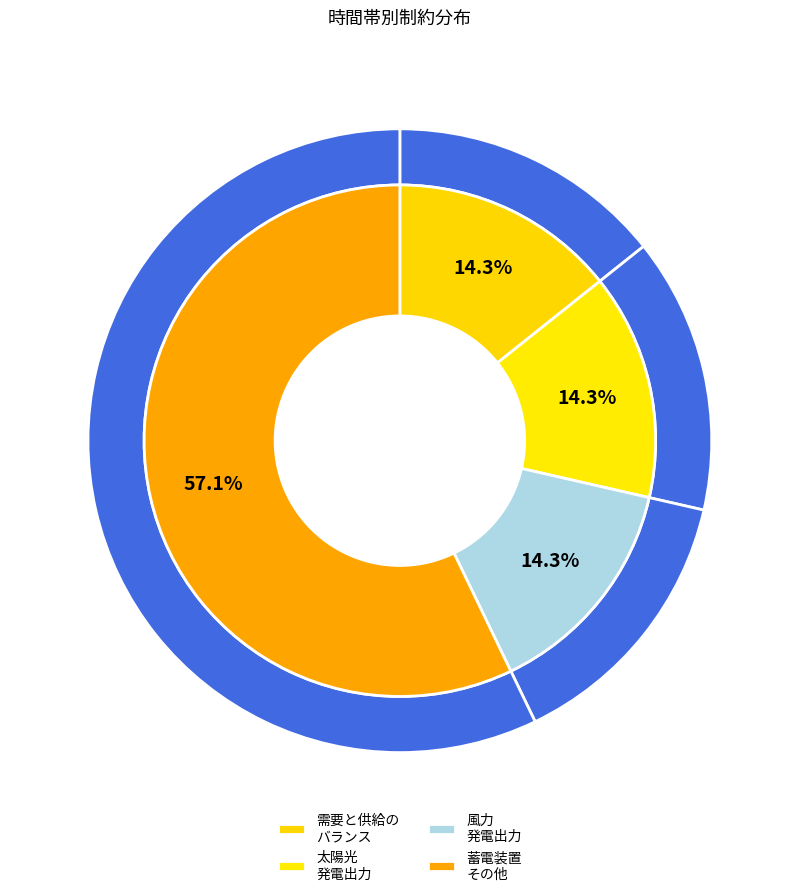

What is the largest slice in the pie chart?

4